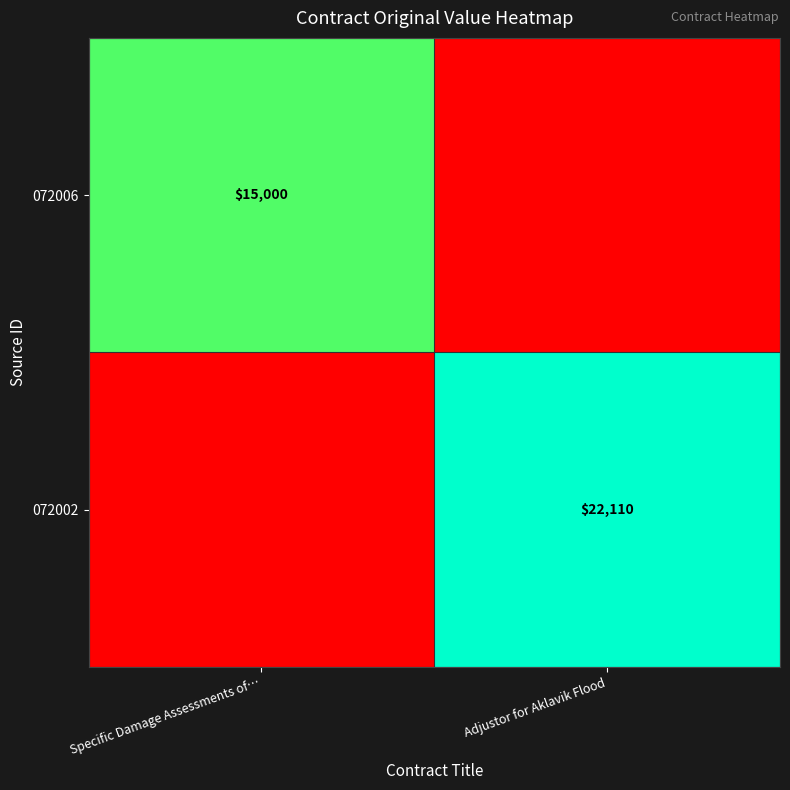

True or false: 072002 has a value of 5863 at Adjustor for Aklavik Flood.

False